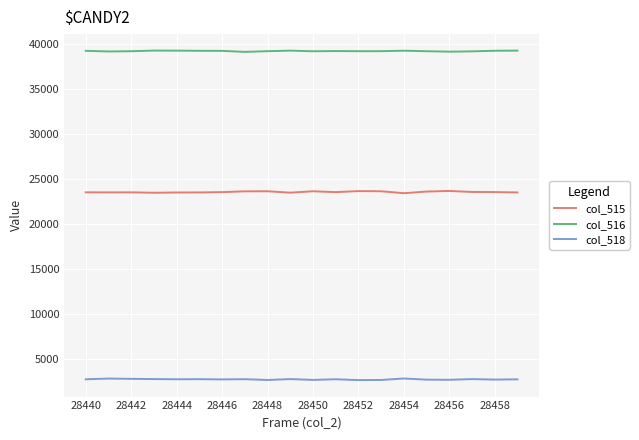

Rank the series by their maximum value, from lowest to highest.

col_518, col_515, col_516